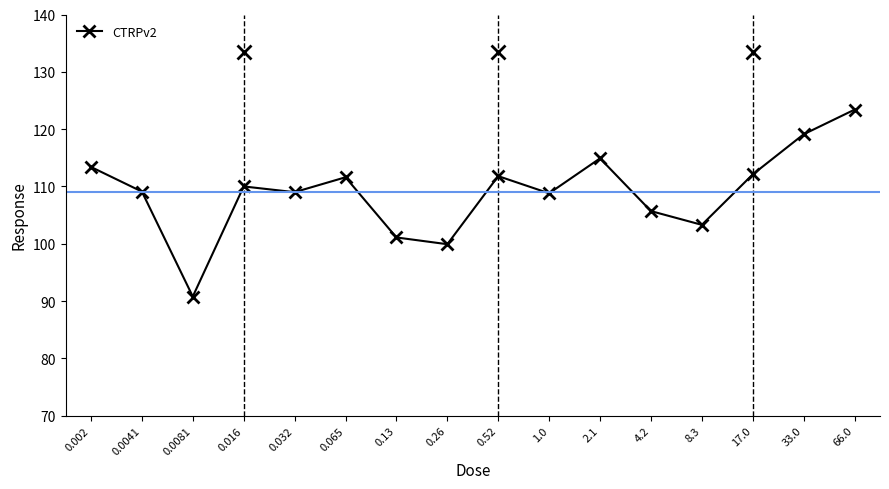

The value at 0.002 is 59.5. True or false?

False